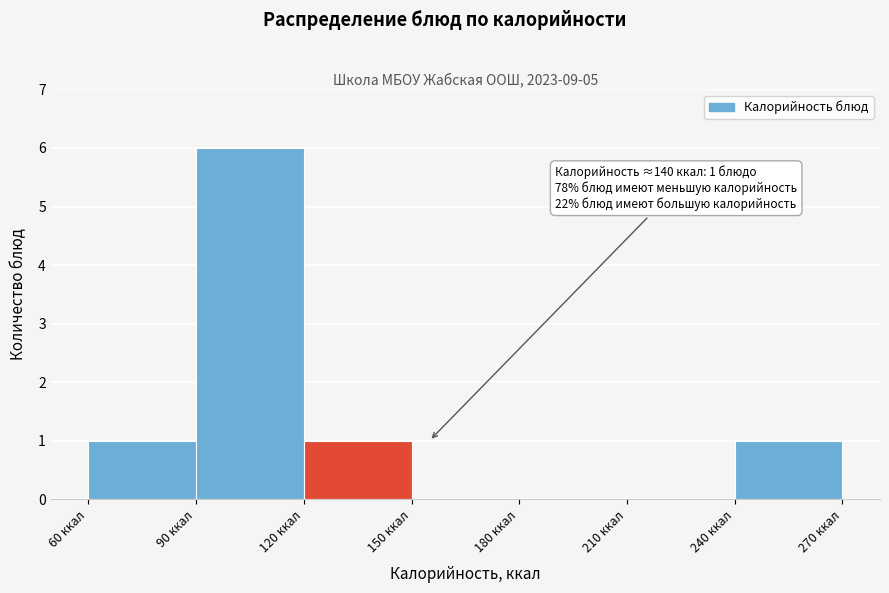

Over which range of the x-axis is the bar tallest?

90 to 120